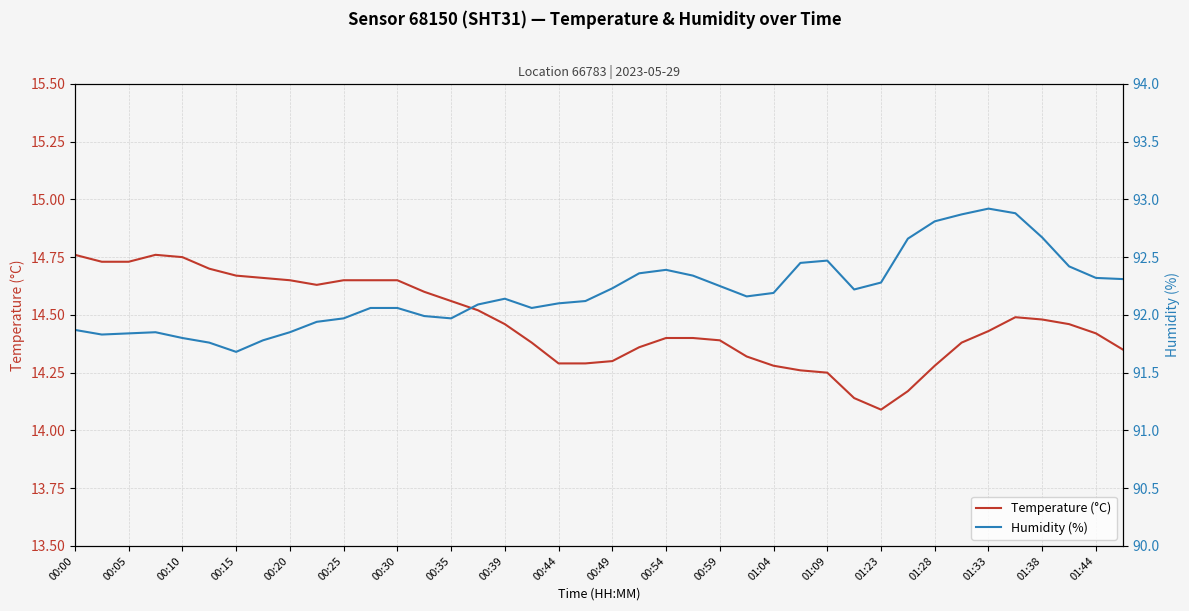

List the series in order of their overall mean, lowest first.

Temperature (°C), Humidity (%)